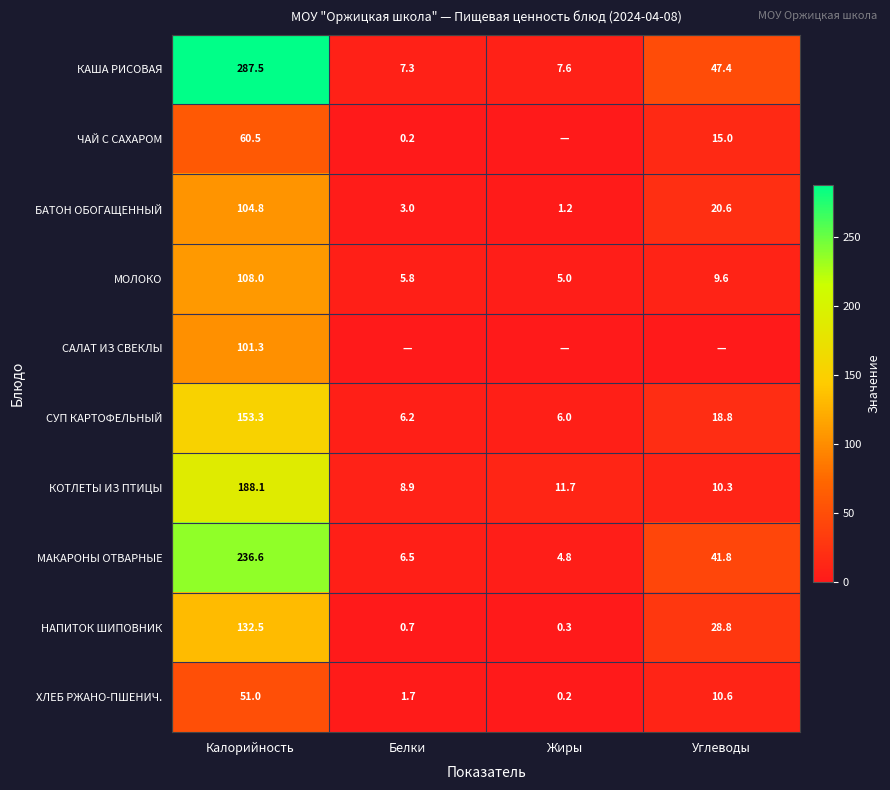

What is the average value of the СУП КАРТОФЕЛЬНЫЙ series?

46.1